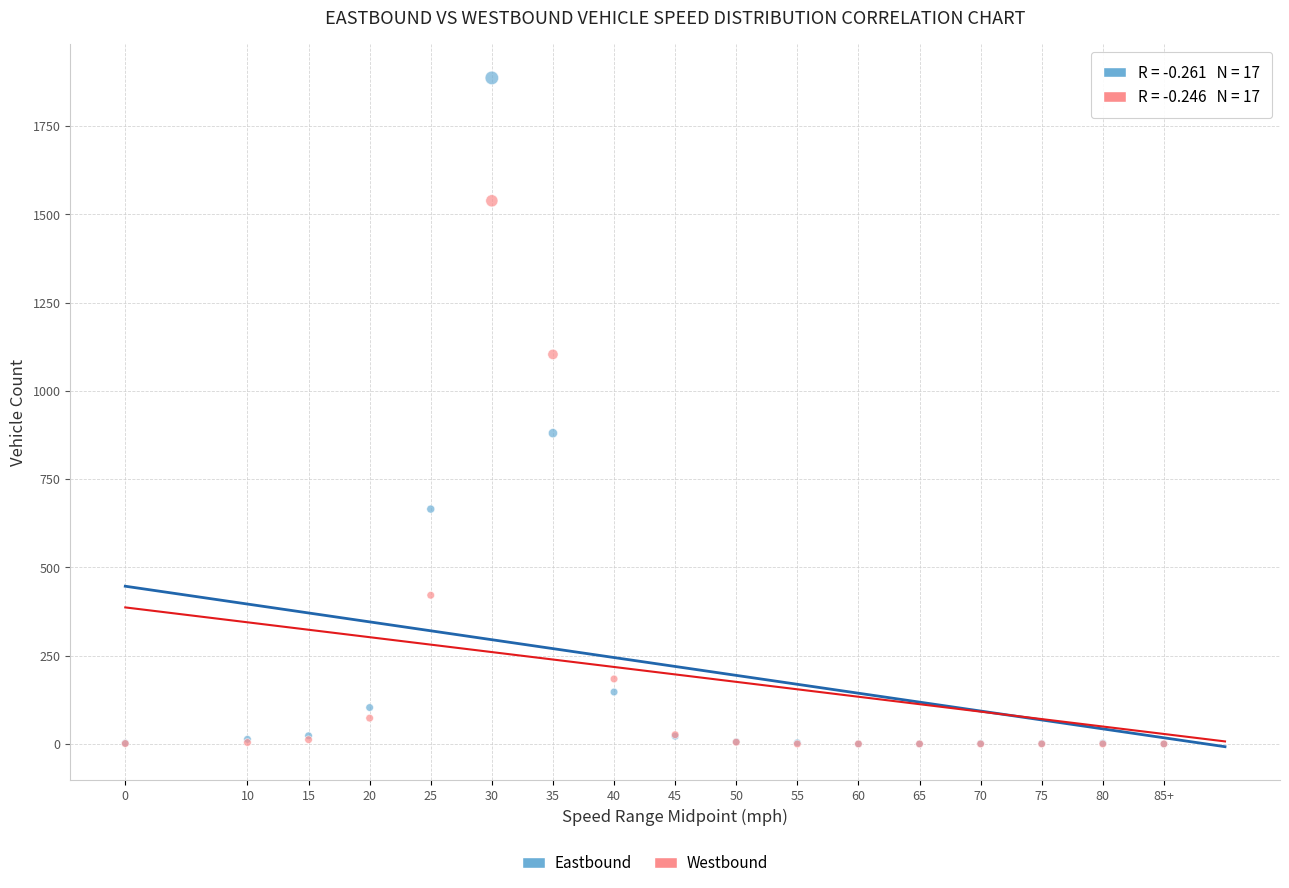

In the Eastbound series, what Y value is closest to 943?

880